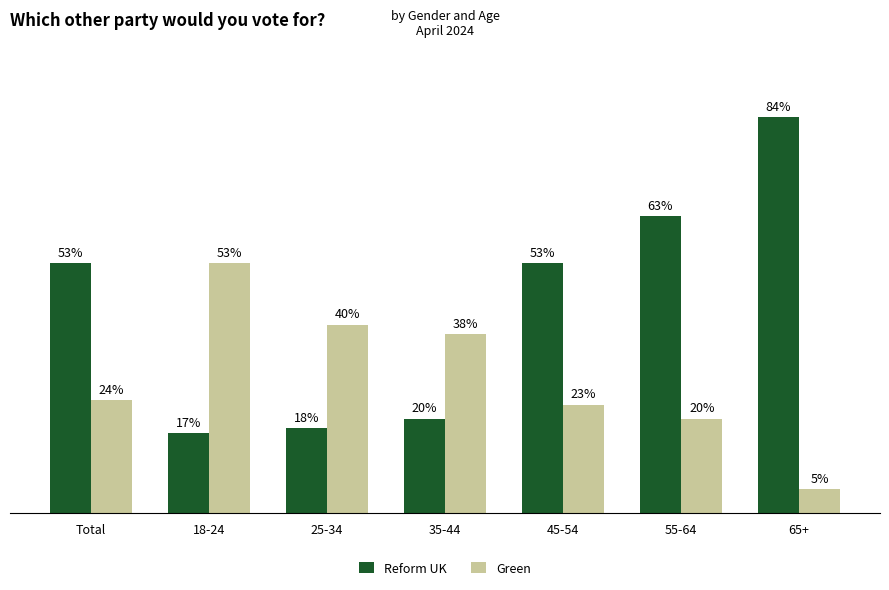

Which category has the highest value across all series?

65+